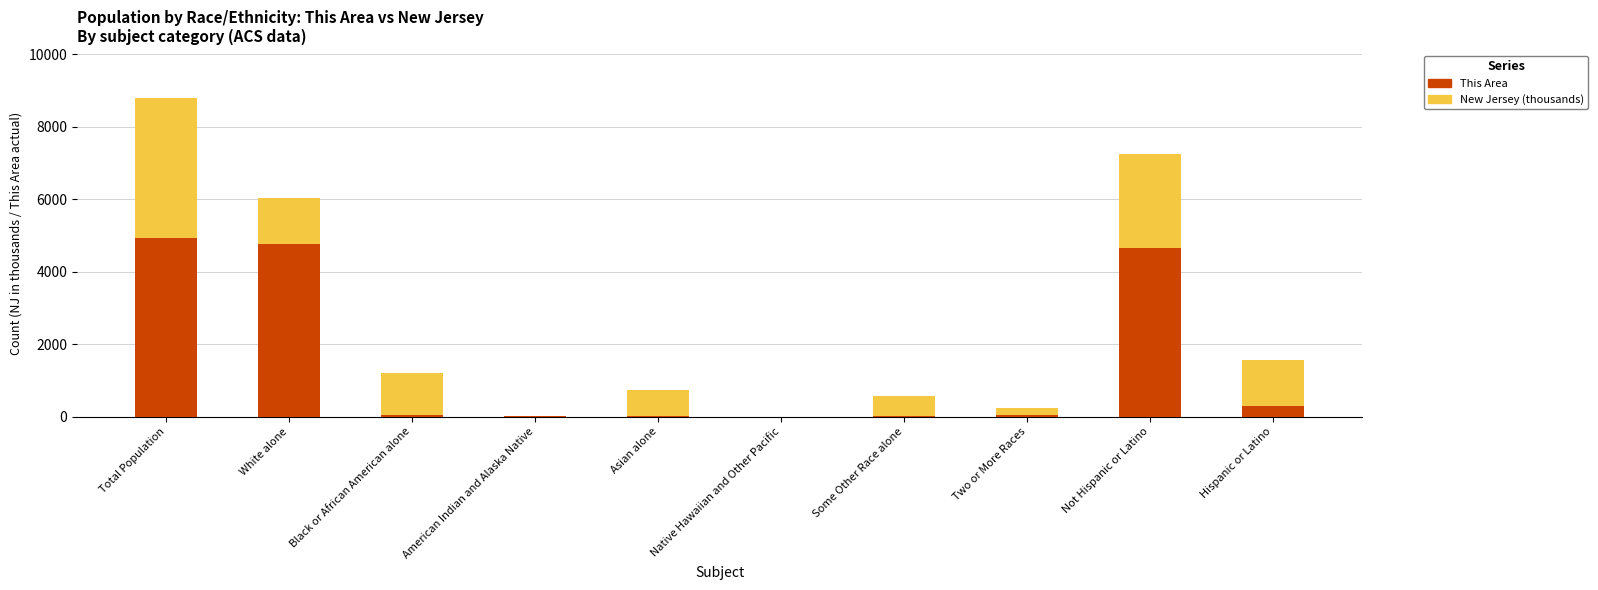

Rank the series by their maximum value, from lowest to highest.

This Area, New Jersey (thousands)